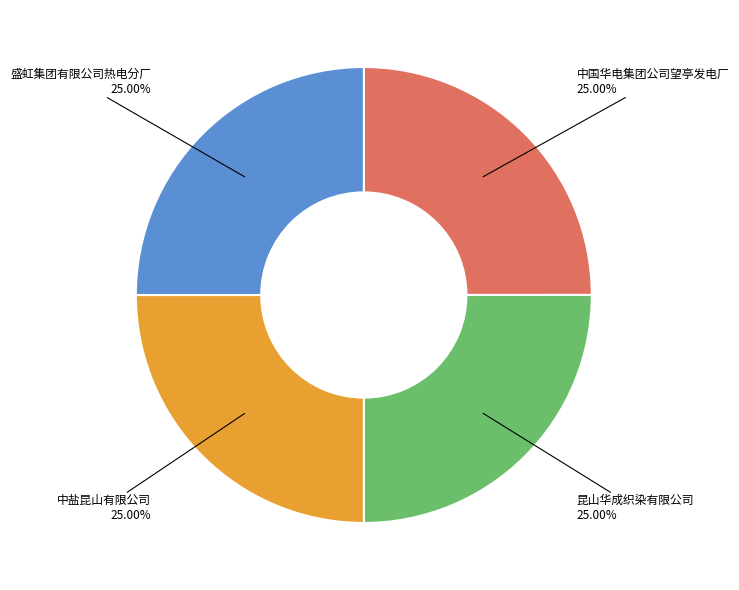

Does any single category account for the majority?

No